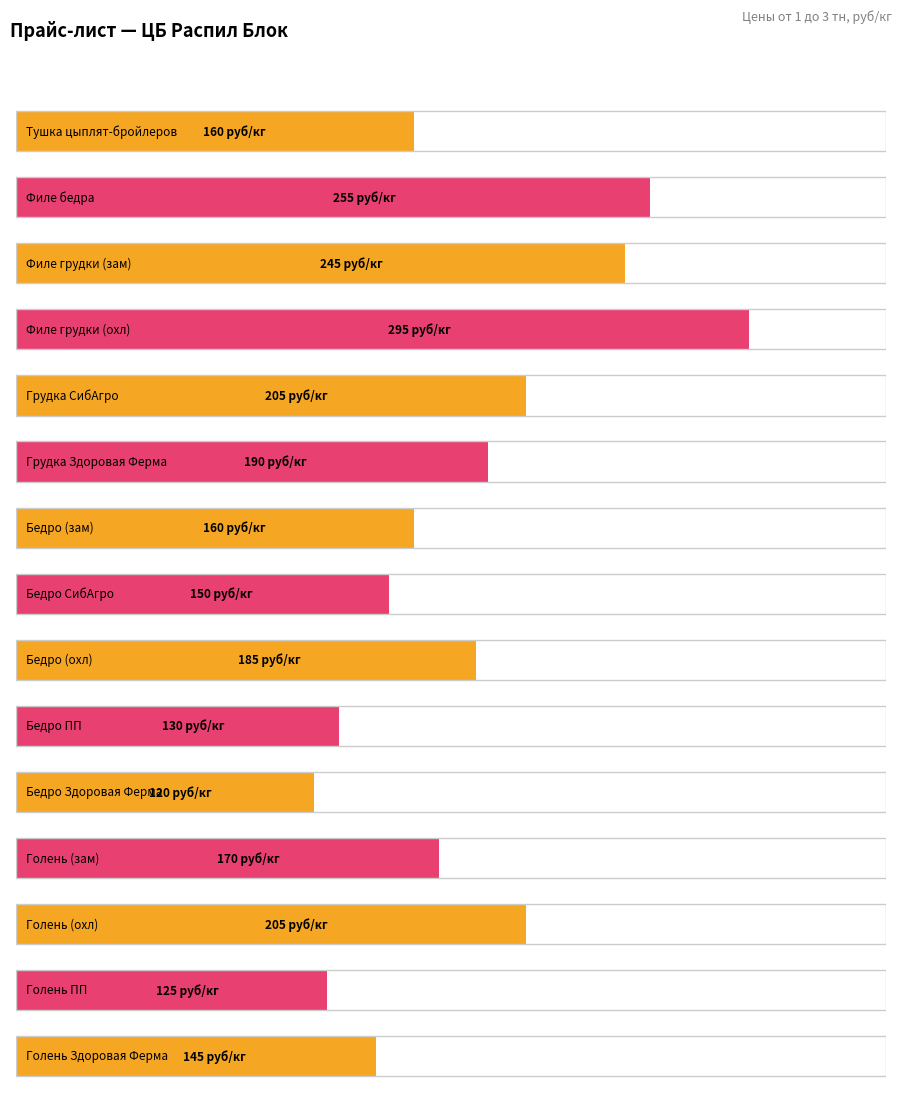

The chart shows a value of 339 at Голень (охл). True or false?

False